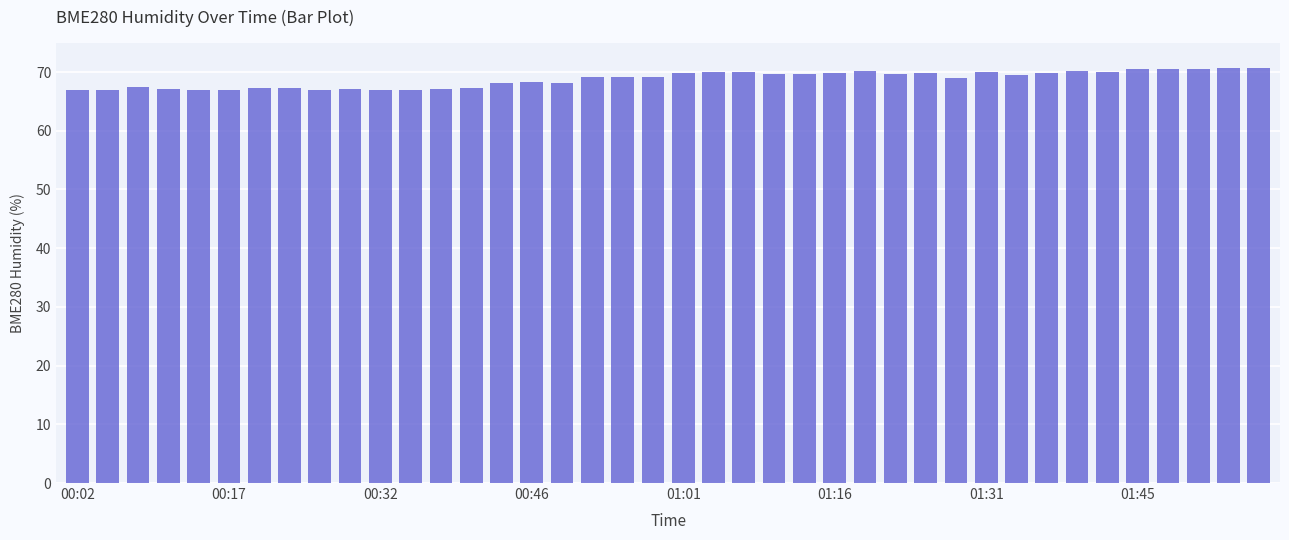

What is the value of the 20th bar from the left?

69.2